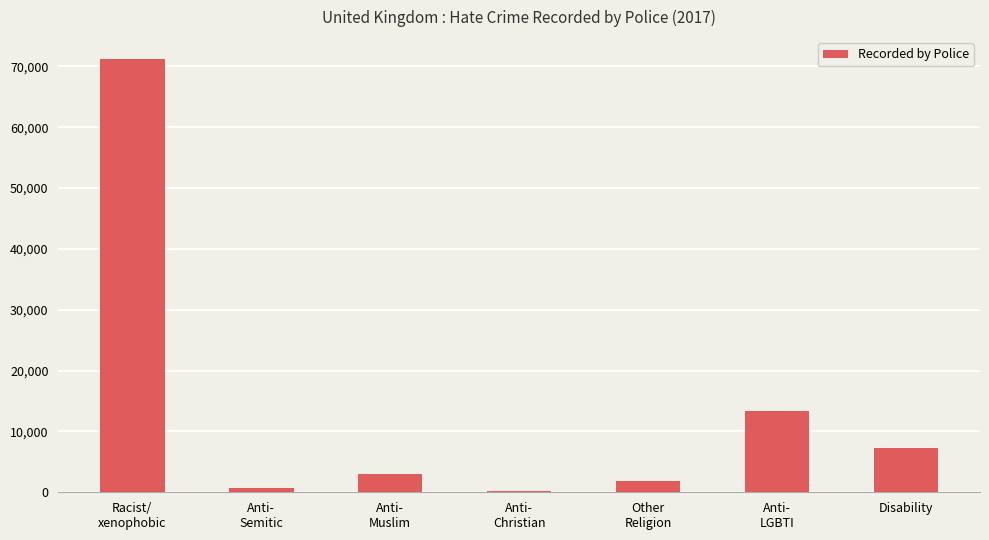

What is the difference between the maximum and minimum values?

70987